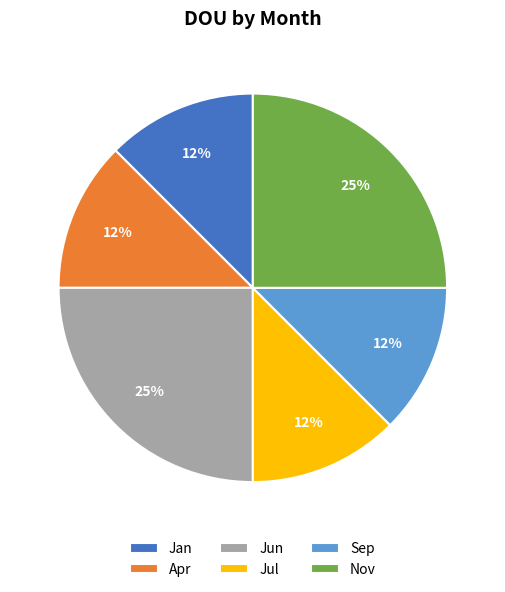

To the nearest percent, what is the average slice percentage?

17%